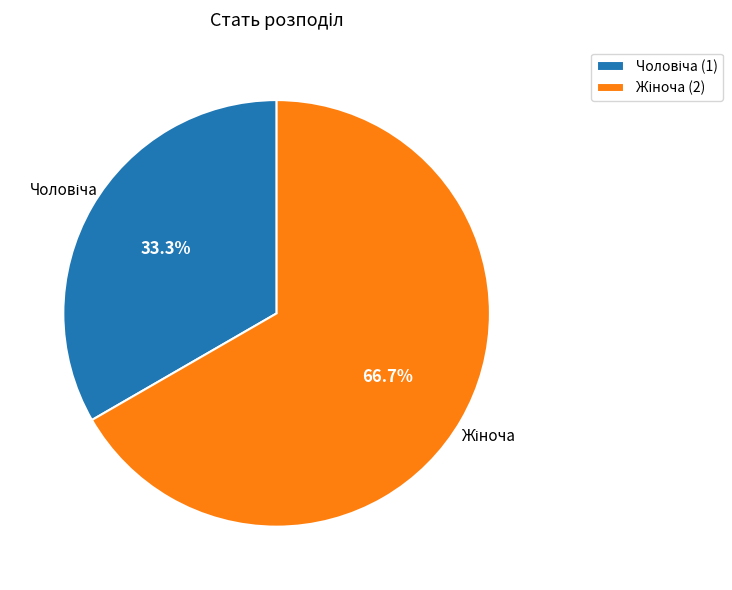

How many slices are in this pie chart?

2